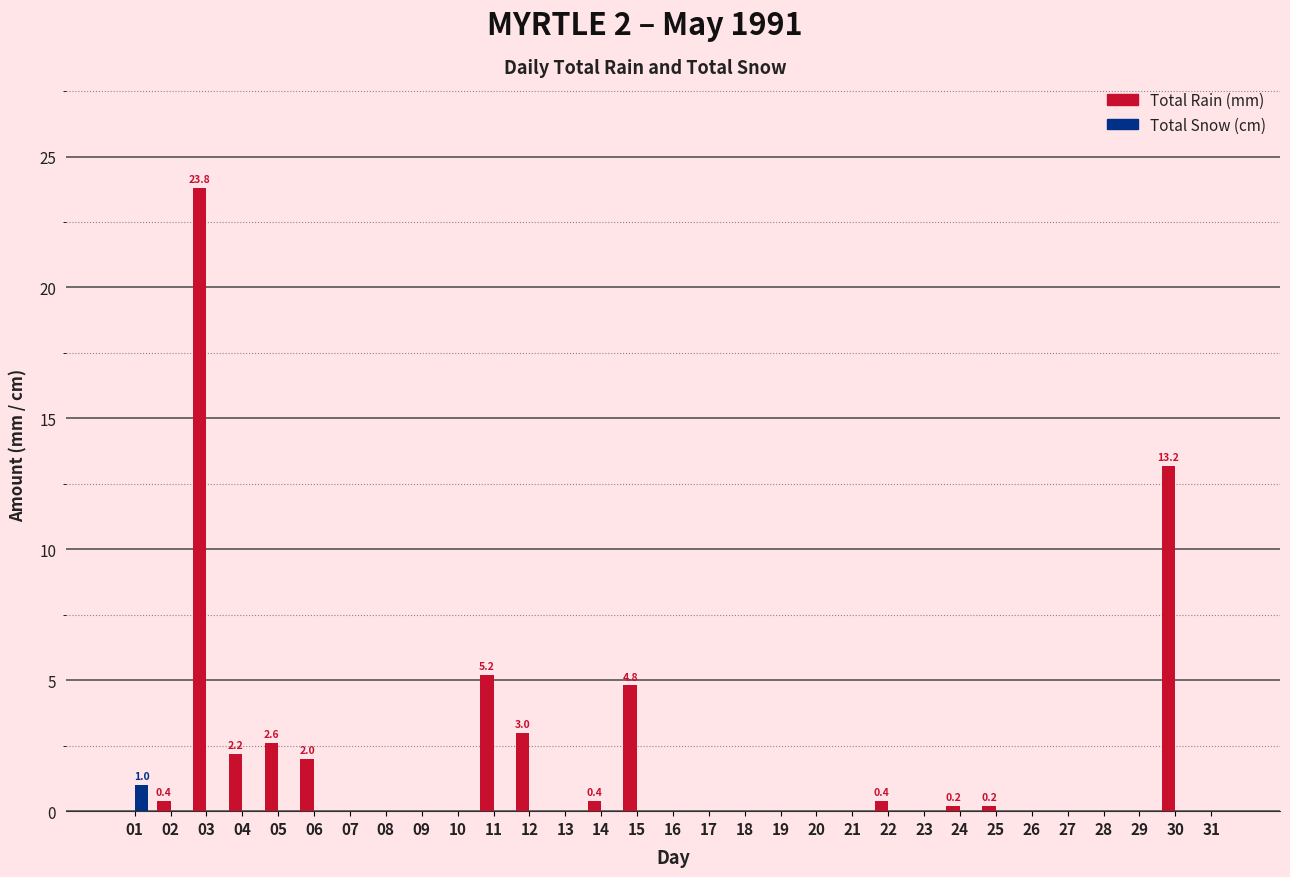

How many groups of bars are there?

31